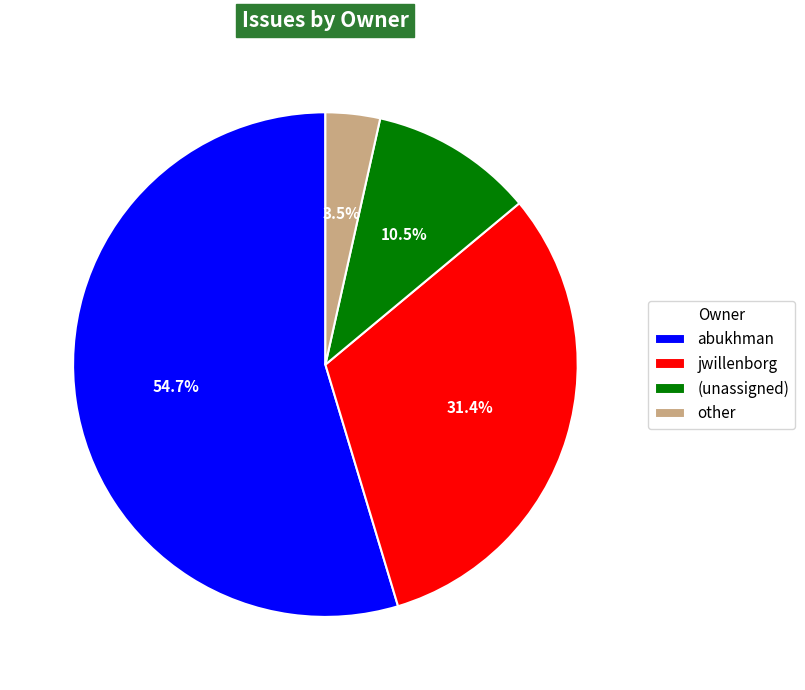

Which has a higher value, (unassigned) or other?

(unassigned)